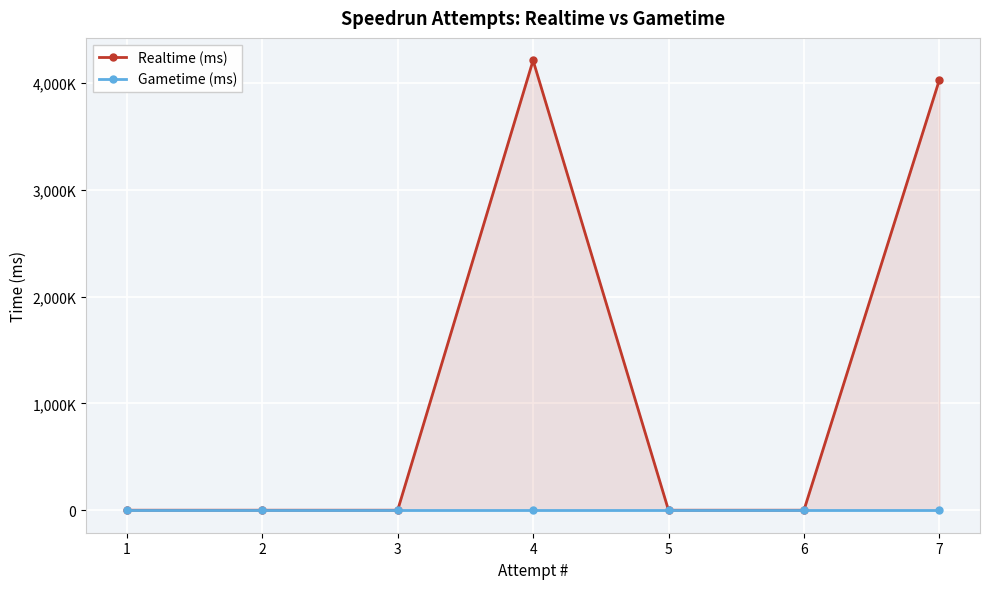

Which series has the largest total across all categories?

Realtime (ms)